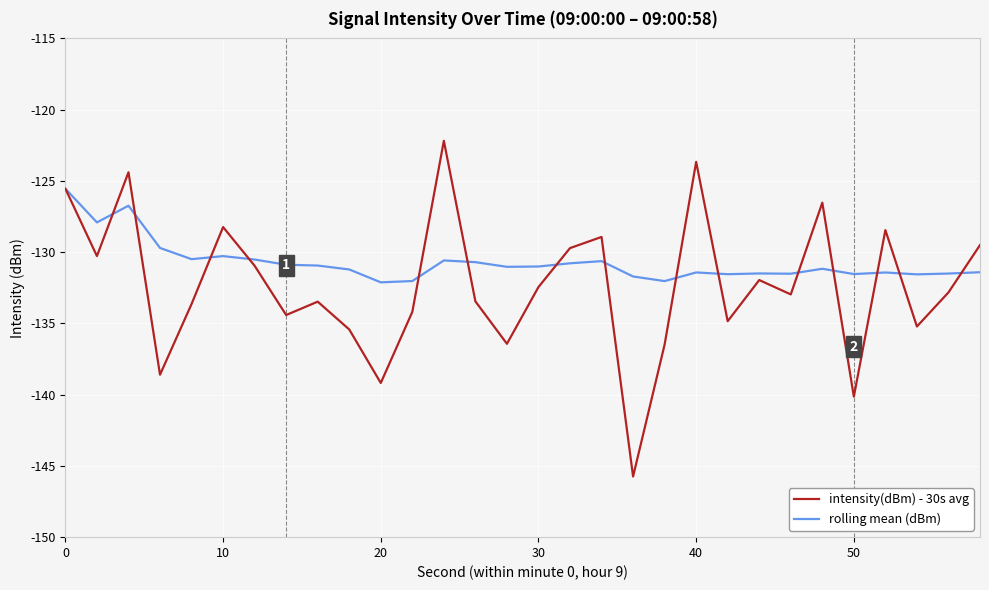

True or false: rolling mean (dBm) has more than 2 points higher than both neighbors.

True